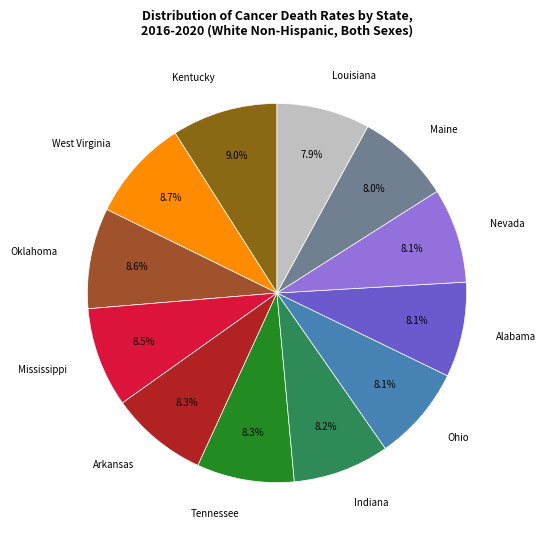

What percentage do Tennessee and Kentucky together represent?

17.3%